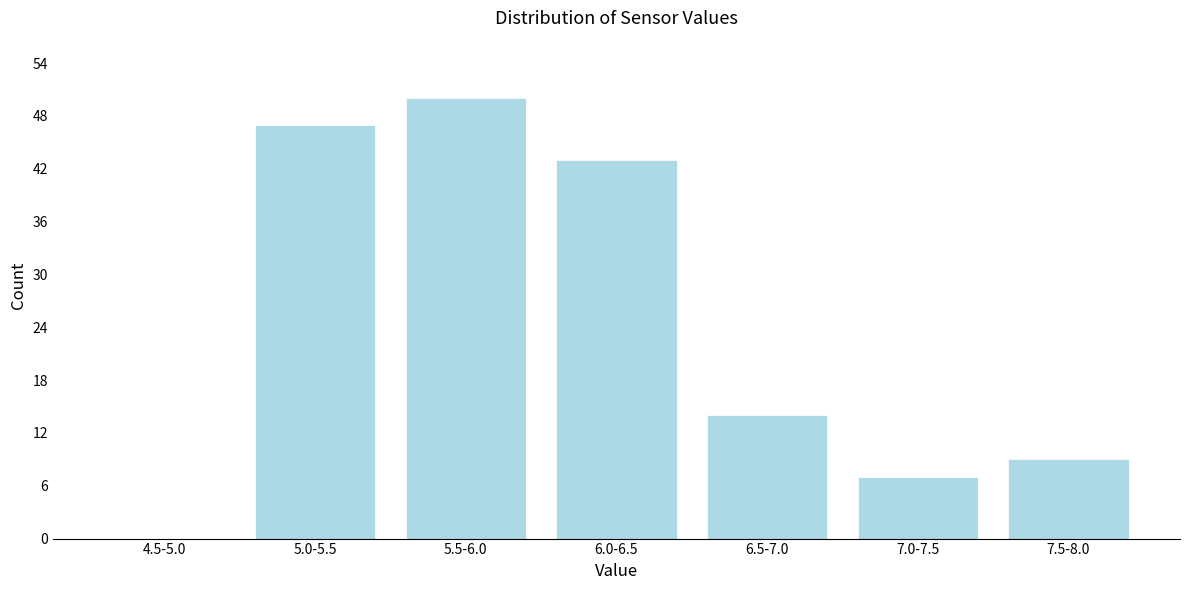

Reading left to right, what are all the values shown in this chart?

4.5-5.0=0	5.0-5.5=47	5.5-6.0=50	6.0-6.5=43	6.5-7.0=14	7.0-7.5=7	7.5-8.0=9